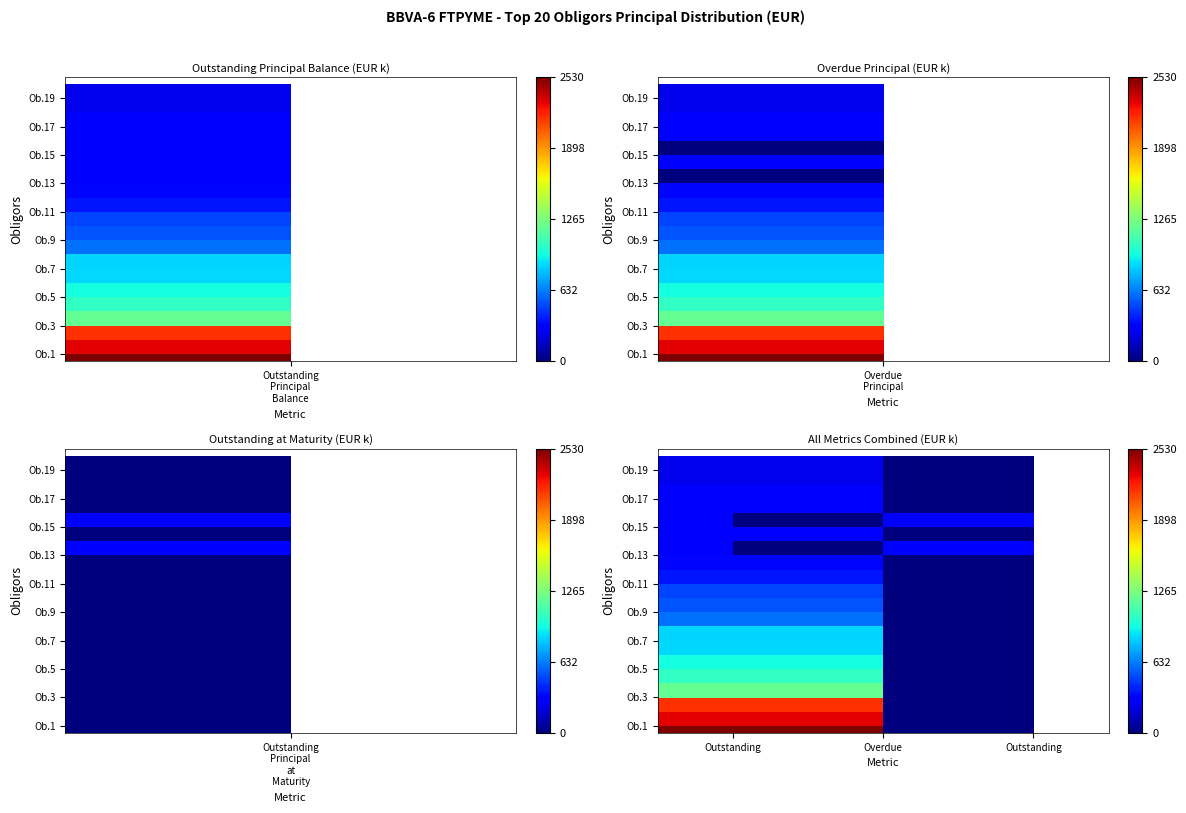

Count the number of data series in this chart.

20